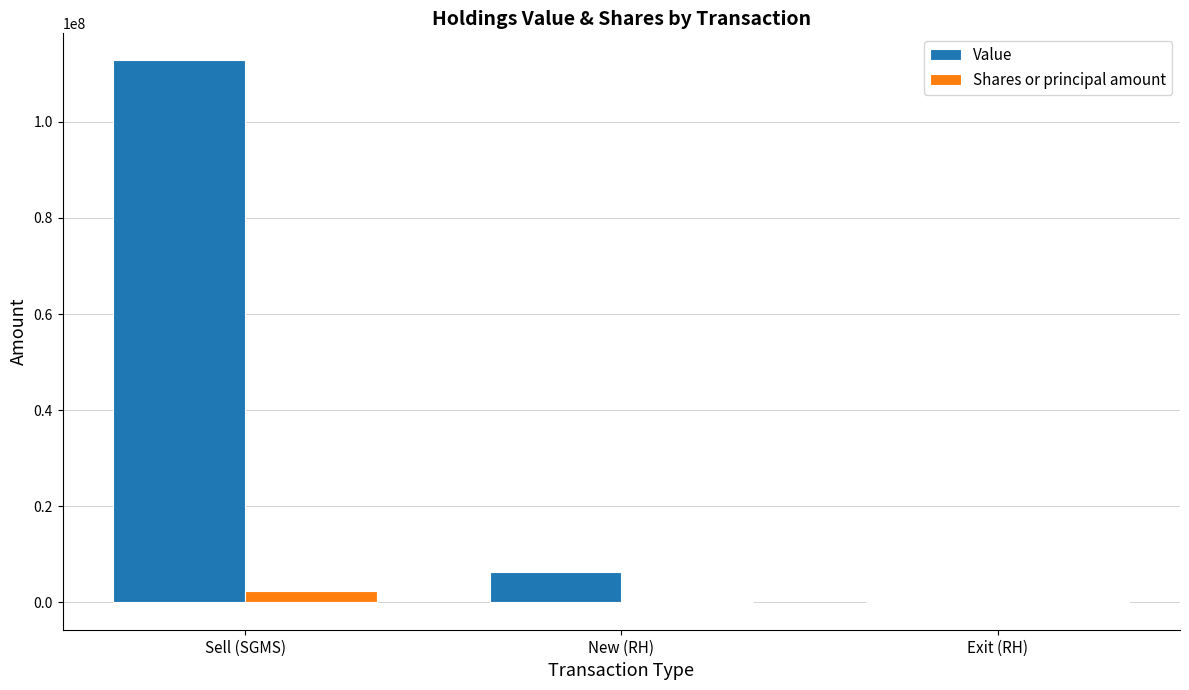

Count the number of data series in this chart.

2